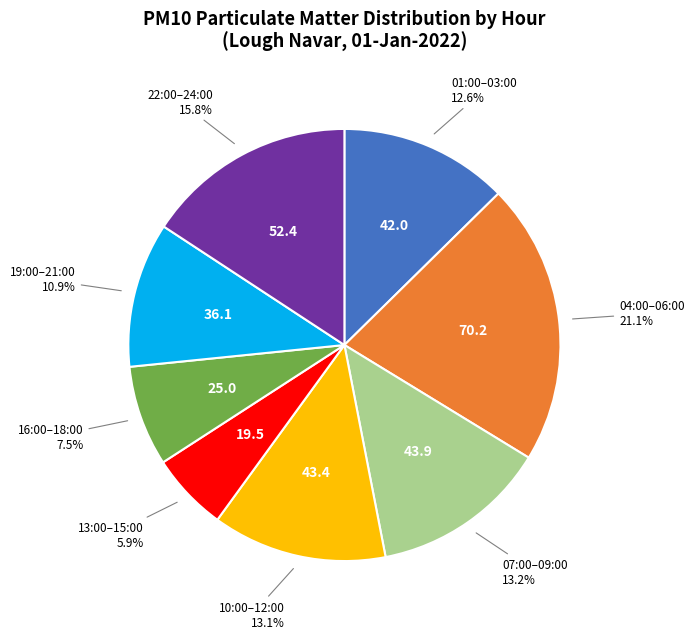

Is there any slice that represents more than half of the pie?

No